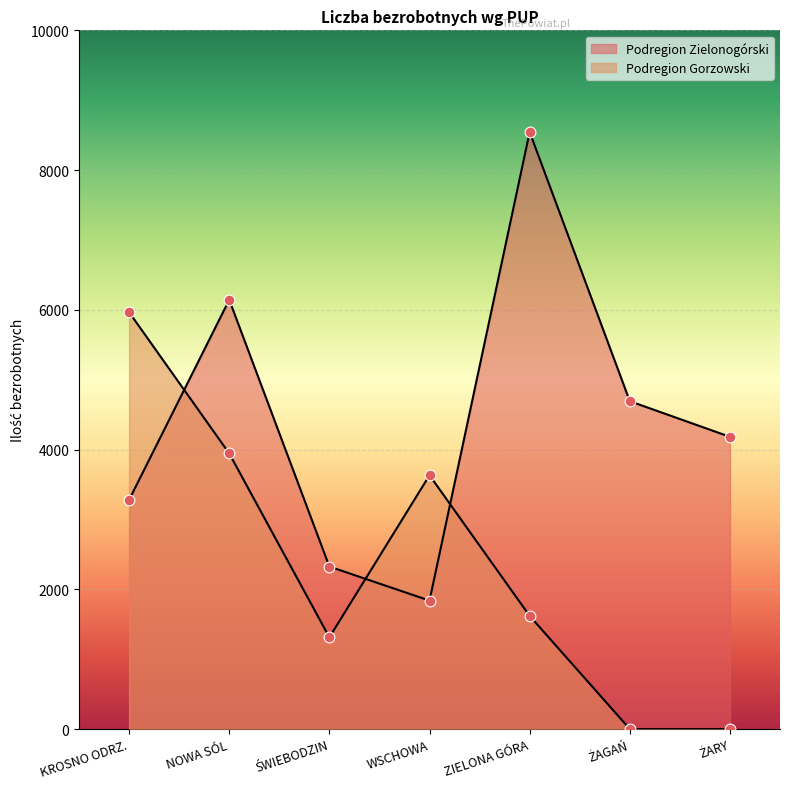

At how many categories does at least one series exceed 7054?

1